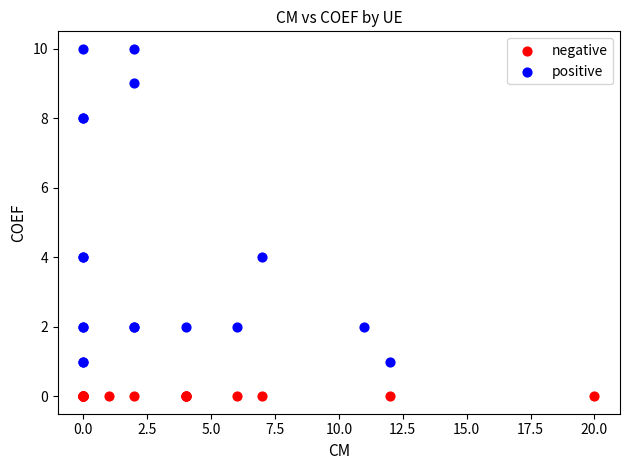

Which series reaches the minimum Y coordinate?

negative